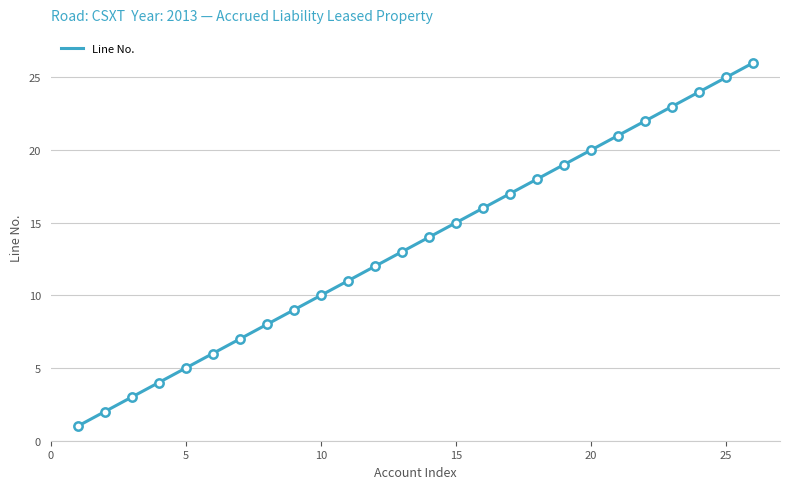

What is the maximum value shown in the chart?

26